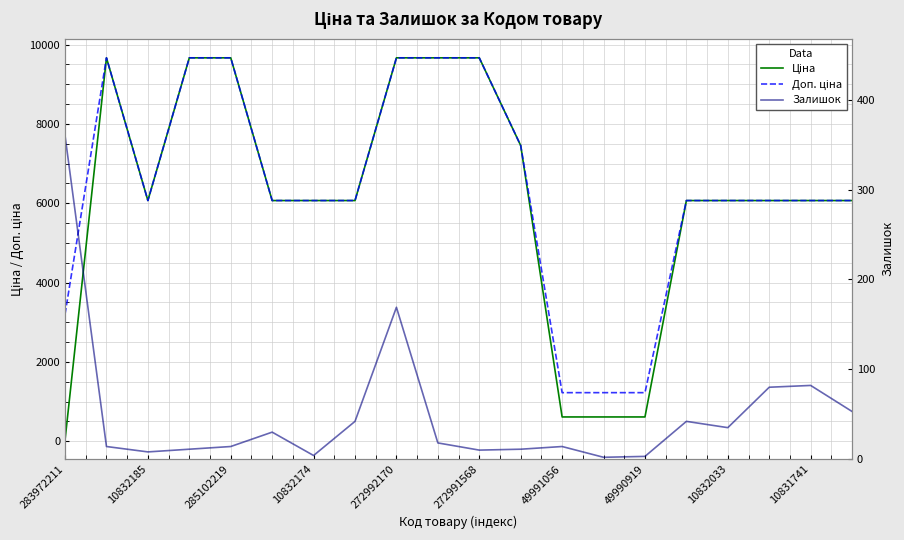

In Доп. ціна, how many points are lower than both neighbors (excluding endpoints)?

1